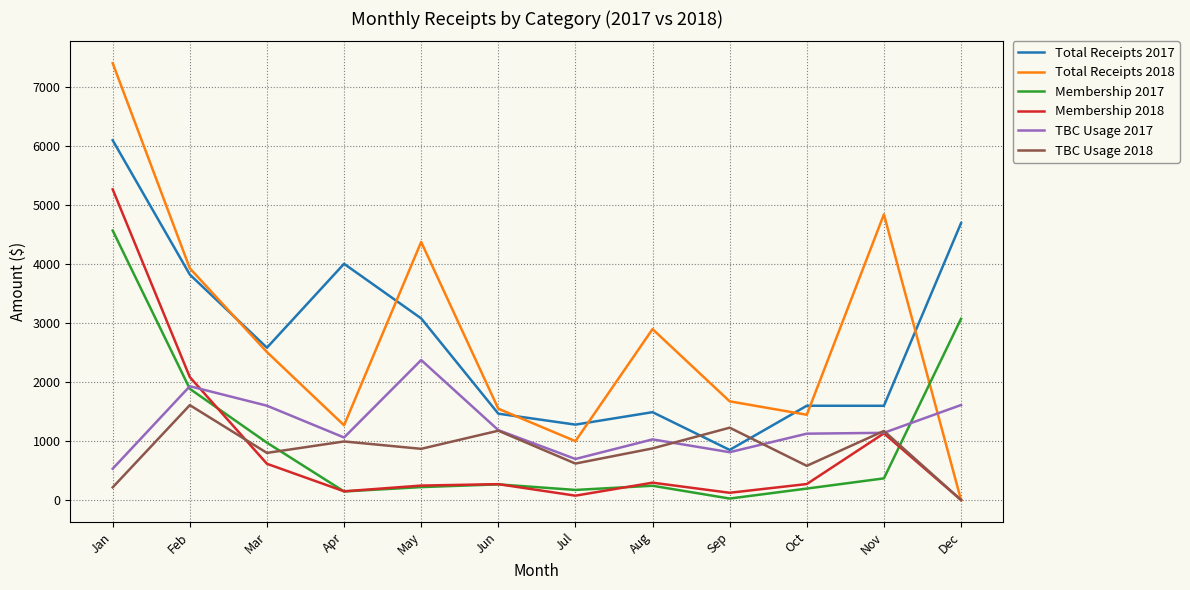

True or false: TBC Usage 2017 and Membership 2018 cross at least once.

True